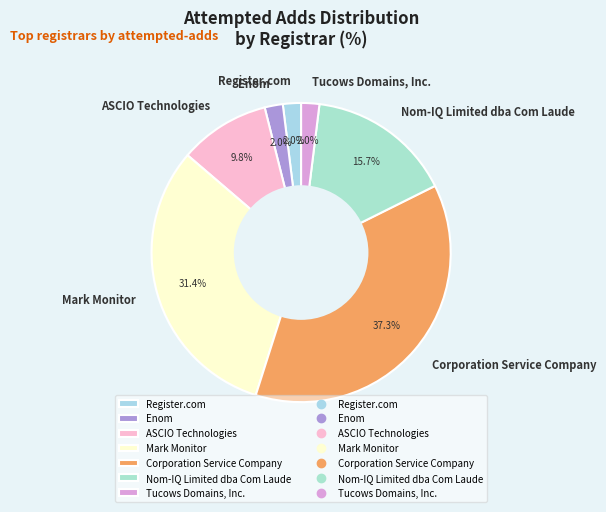

To the nearest percent, what is the difference between the largest and smallest slice percentages?

35%